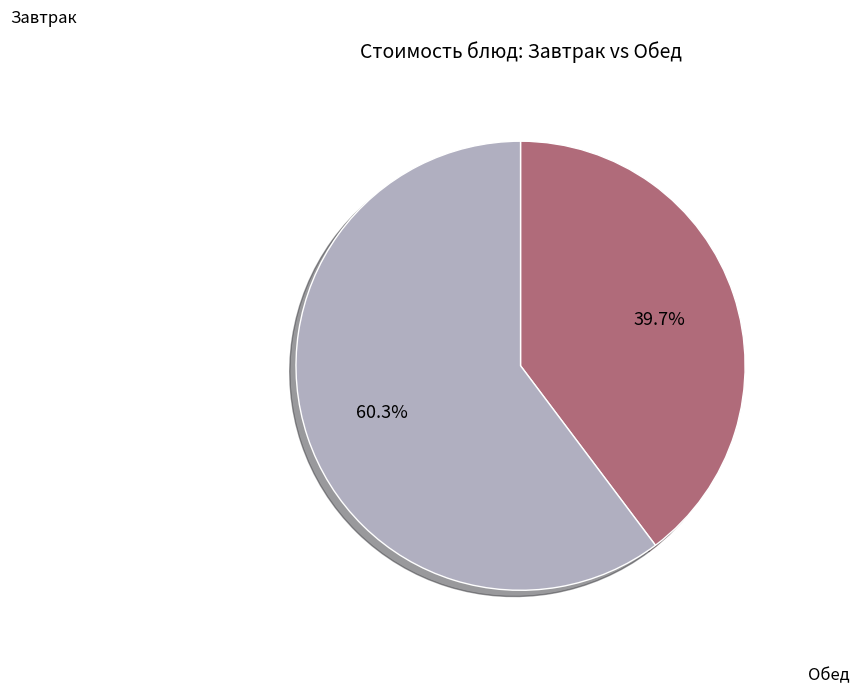

Is there any slice that represents more than half of the pie?

Yes